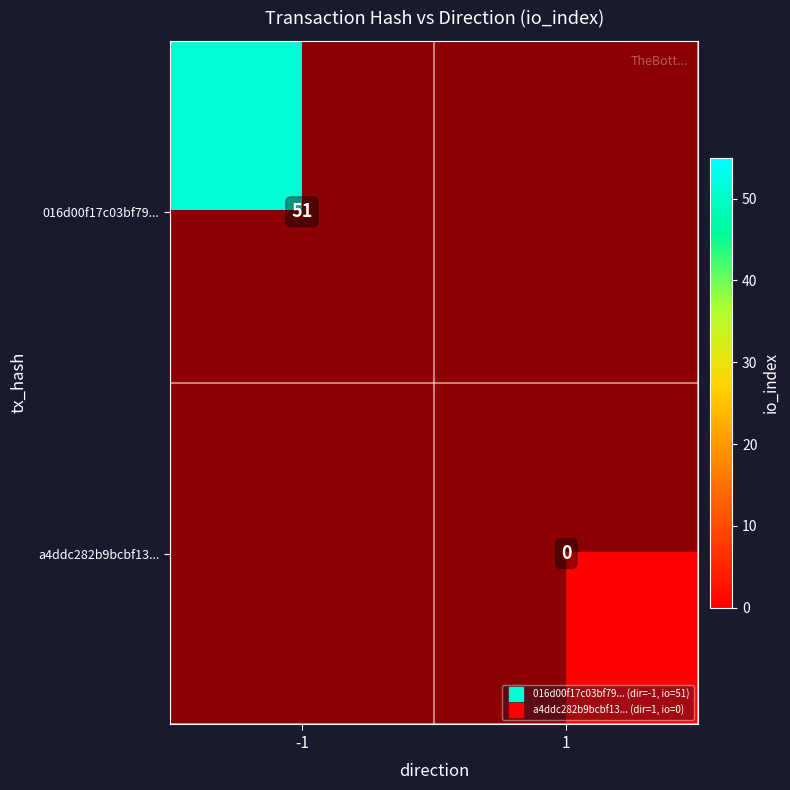

At how many categories does at least one series exceed 6?

1